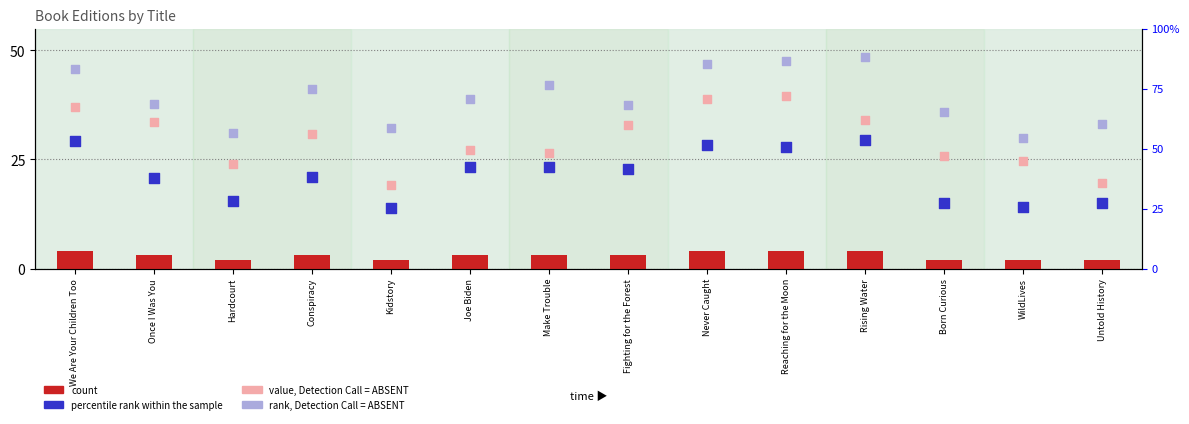

What are all the series names shown in the legend?

count, value, Detection Call = ABSENT, rank, Detection Call = ABSENT, percentile rank within the sample